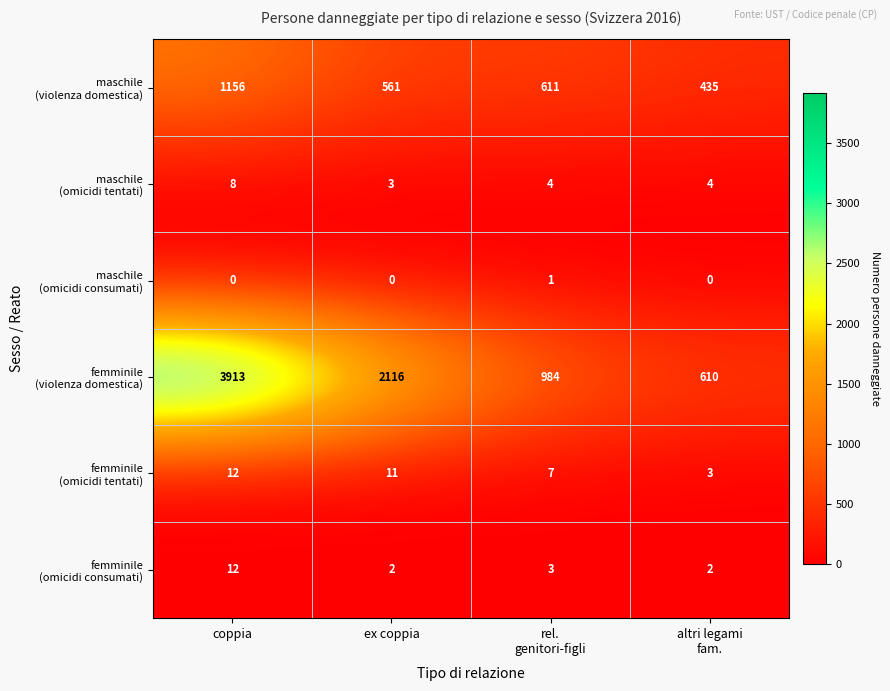

At which category is the sum across all series the highest?

coppia